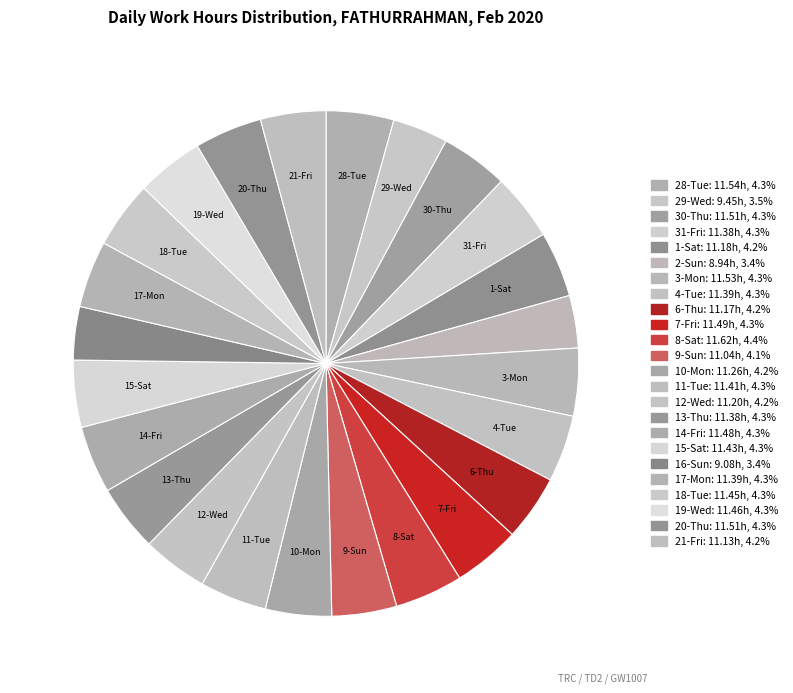

To the nearest percent, what percentage of the pie is 3-Mon?

4%